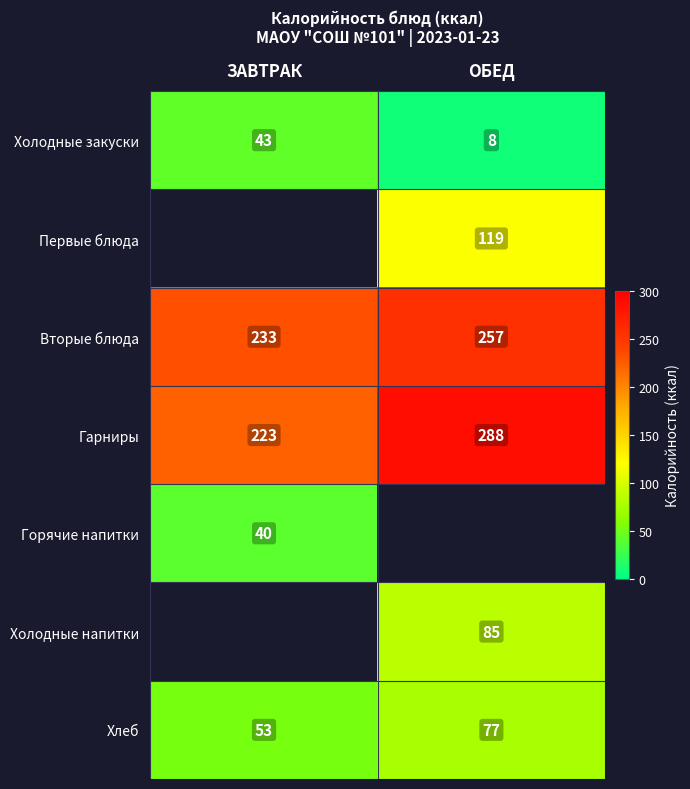

What is the average value of the Холодные закуски series?

26